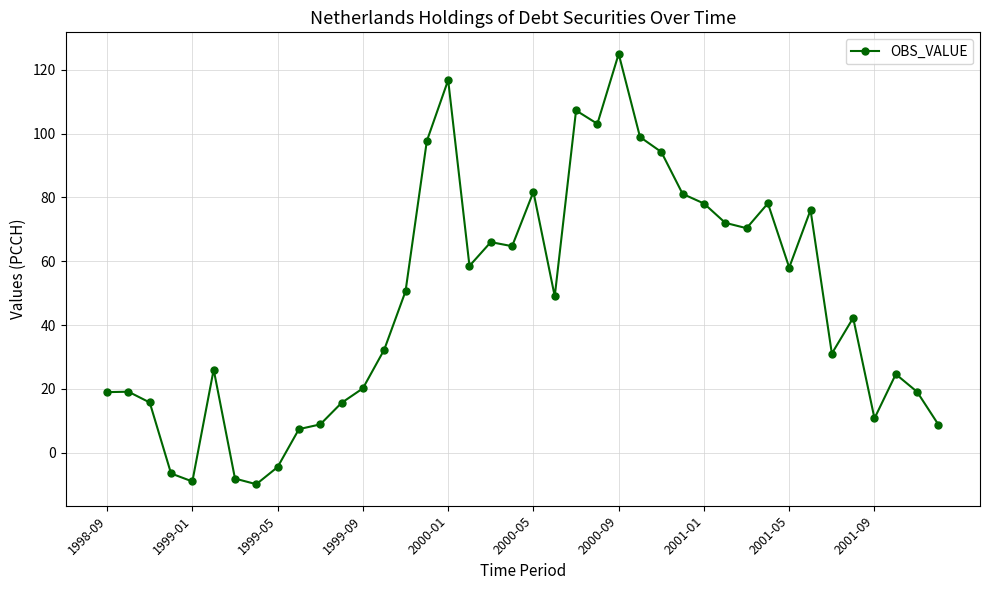

What is the sum of all values?

1890.2